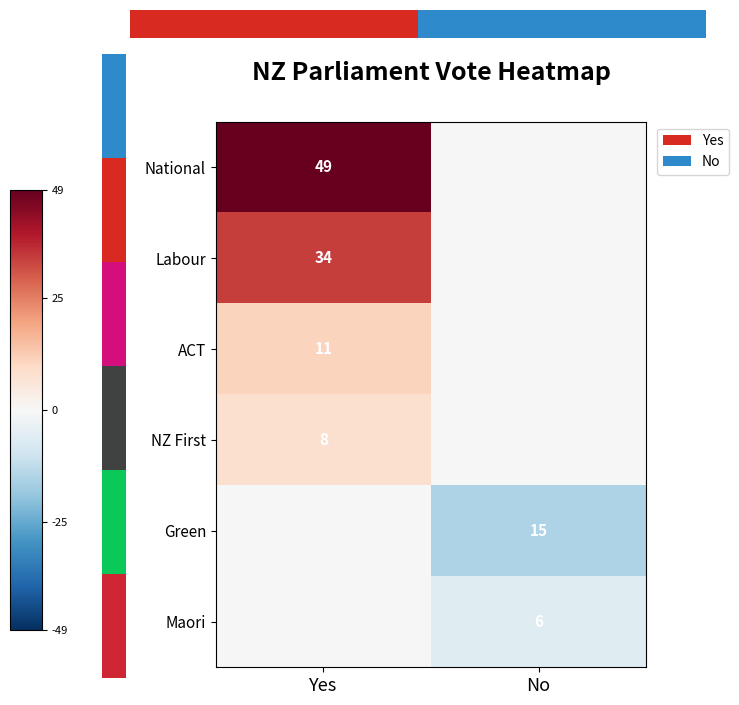

True or false: ACT has a value of 17 at Yes.

False